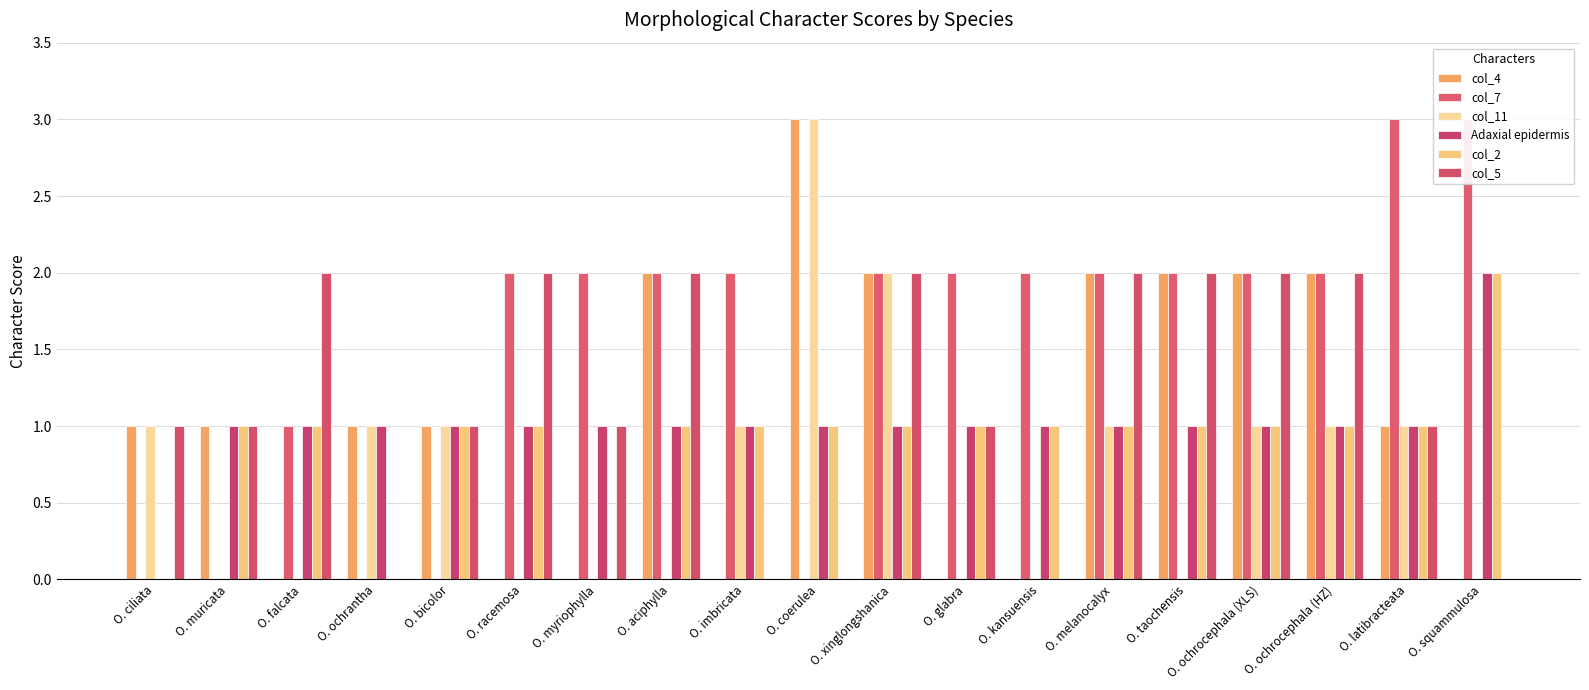

Which series changed the most between O. xinglongshanica and O. kansuensis?

col_4